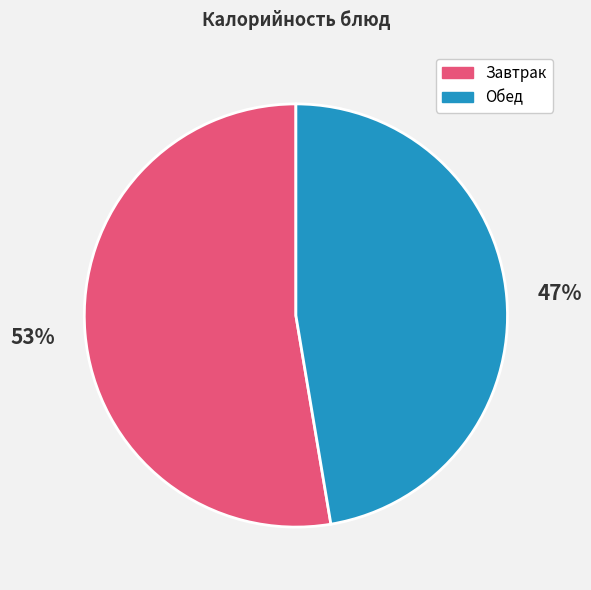

Is there any slice that represents more than half of the pie?

Yes